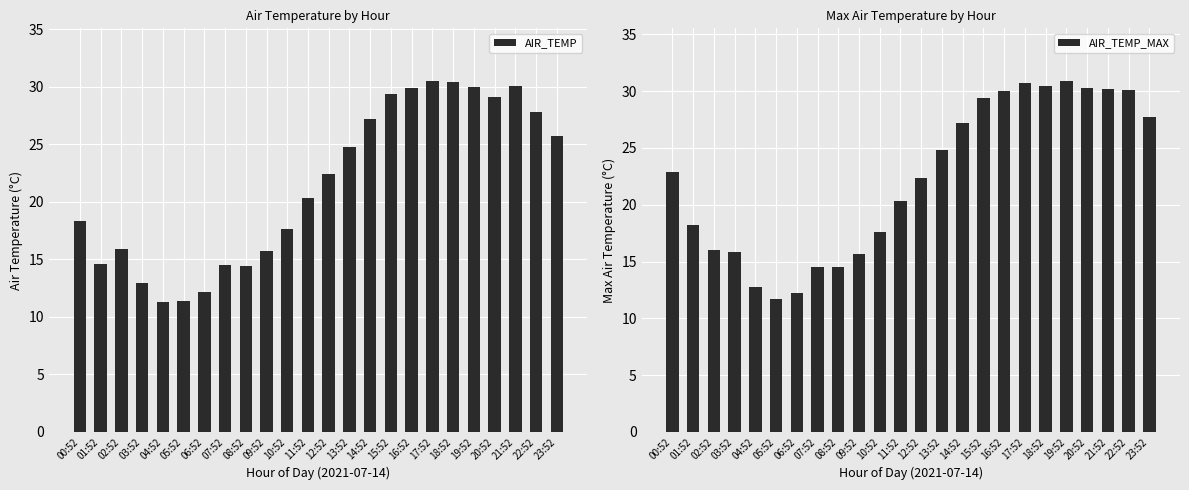

How many data points in AIR_TEMP are above 22?

12